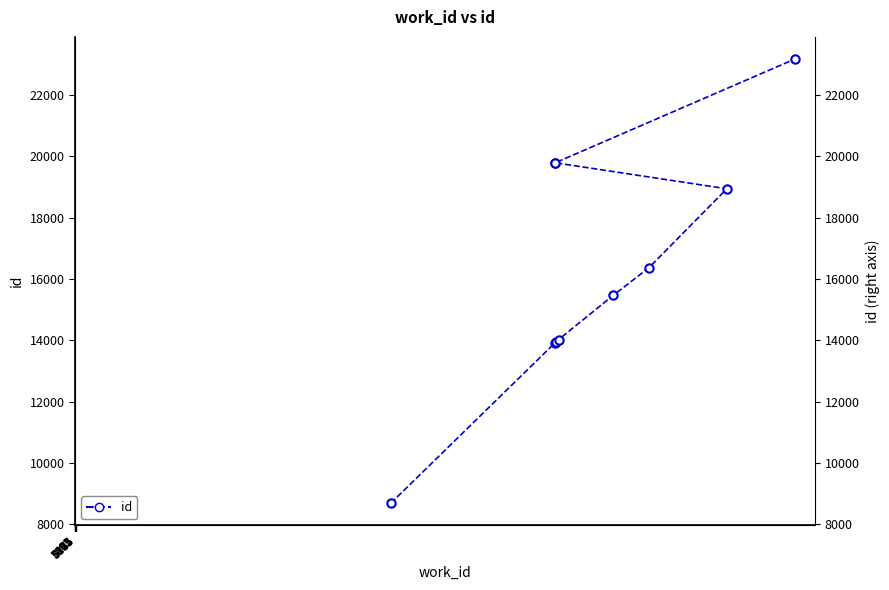

Reading left to right, transcribe all the data shown in this chart.

8689	13925	13940	14024	15469	16358	18938	19785	19786	23165